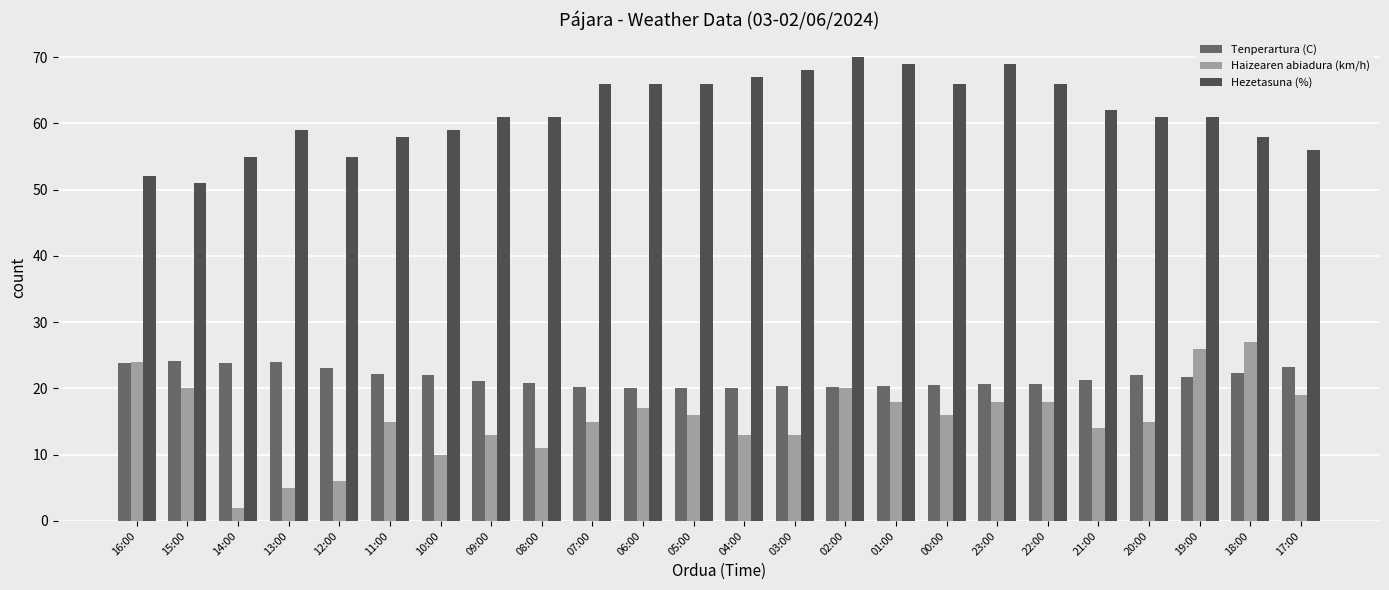

What position from the right is 20:00?

4